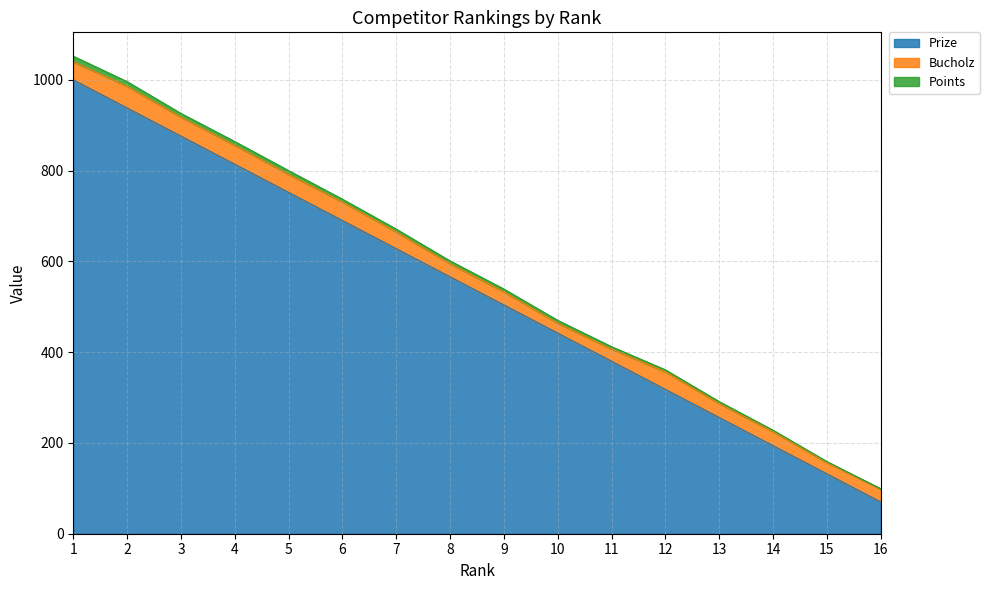

True or false: Prize and Bucholz intersect in this chart.

False